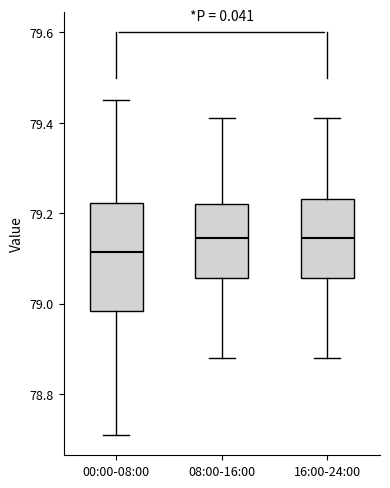

Which box has the lowest median line?

00:00-08:00